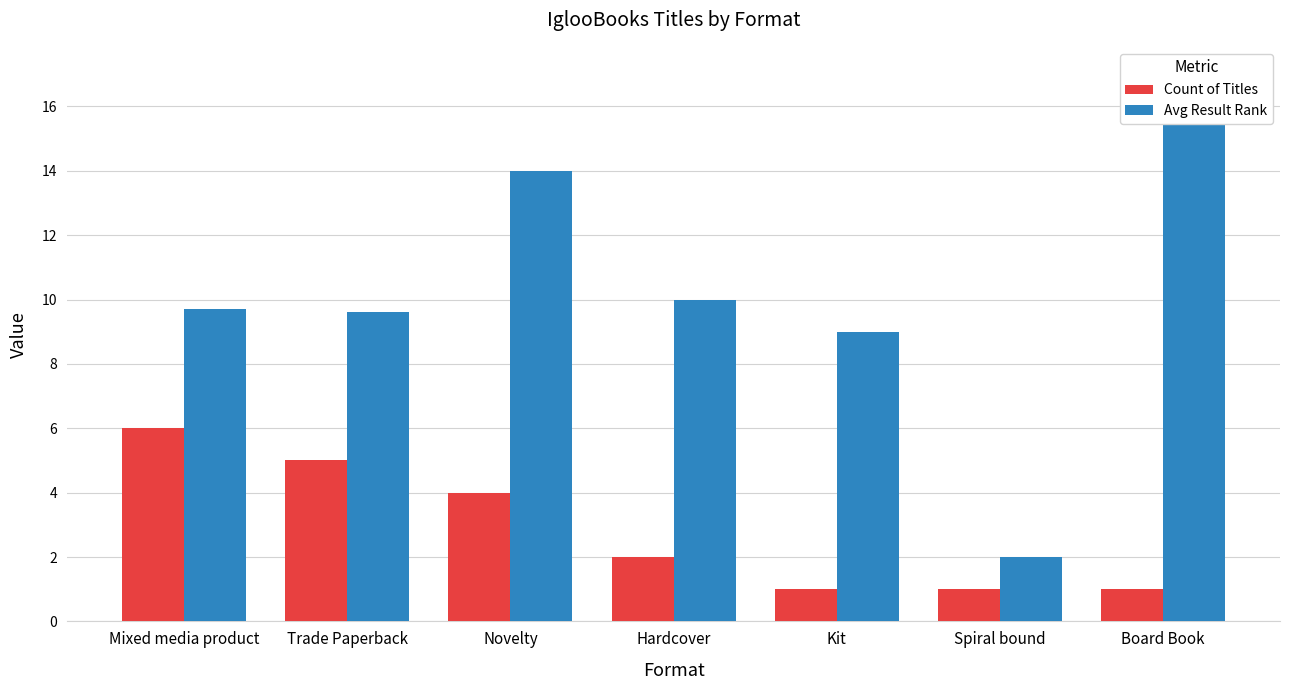

How many categories are shown in the chart?

7